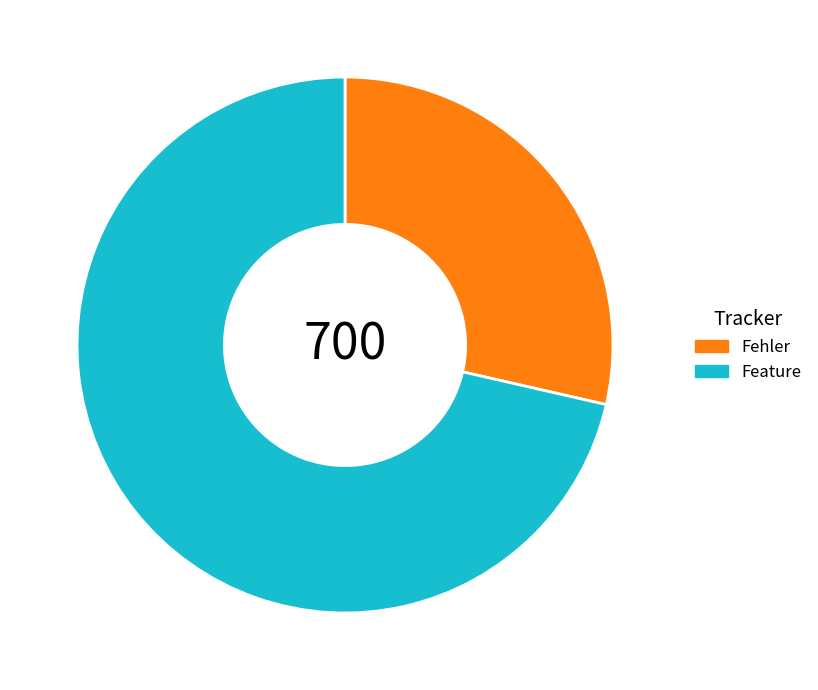

Is there a majority slice in this chart?

Yes